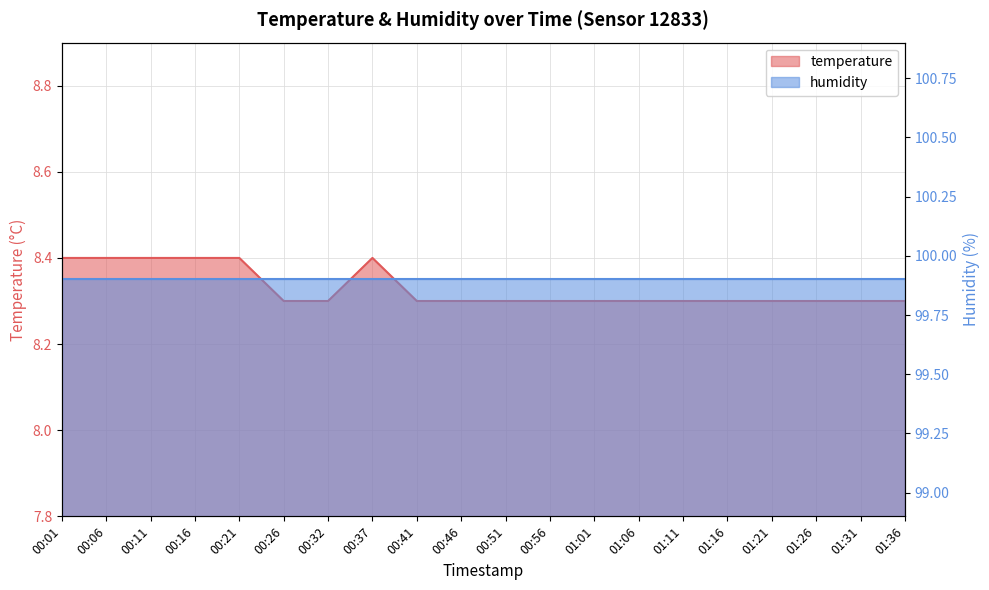

The value at 00:32 is 8.3. True or false?

True